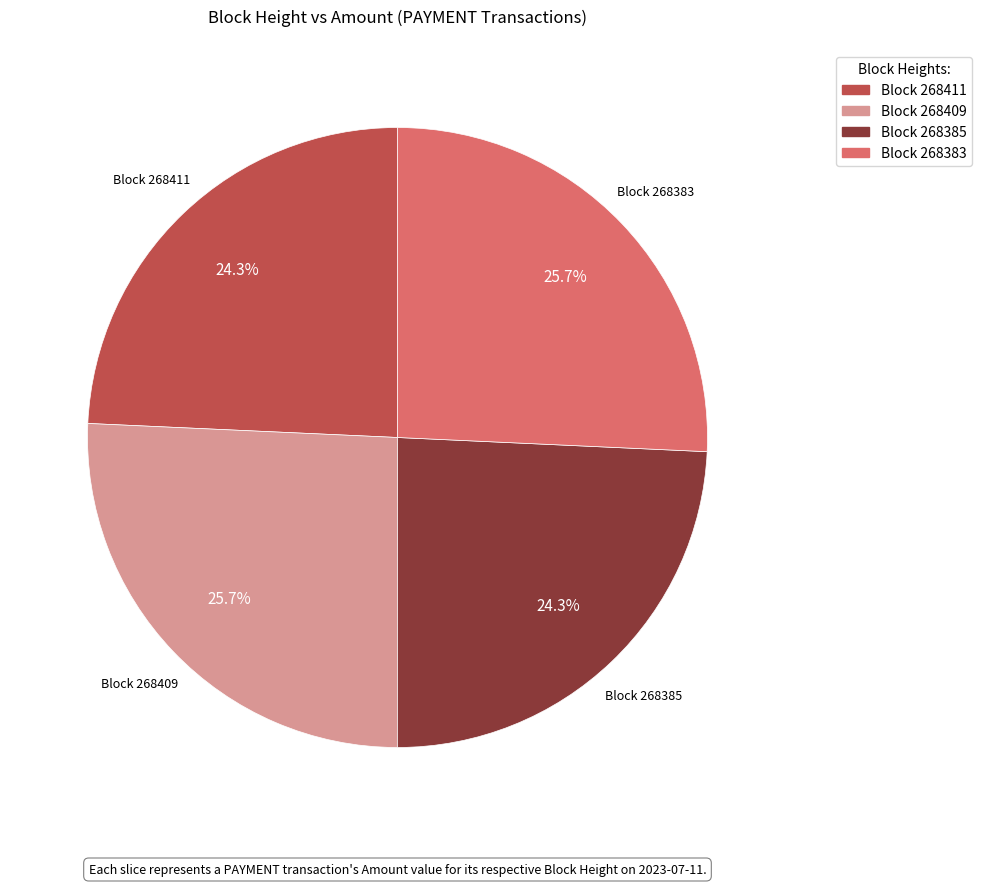

Is there any slice that represents more than half of the pie?

No